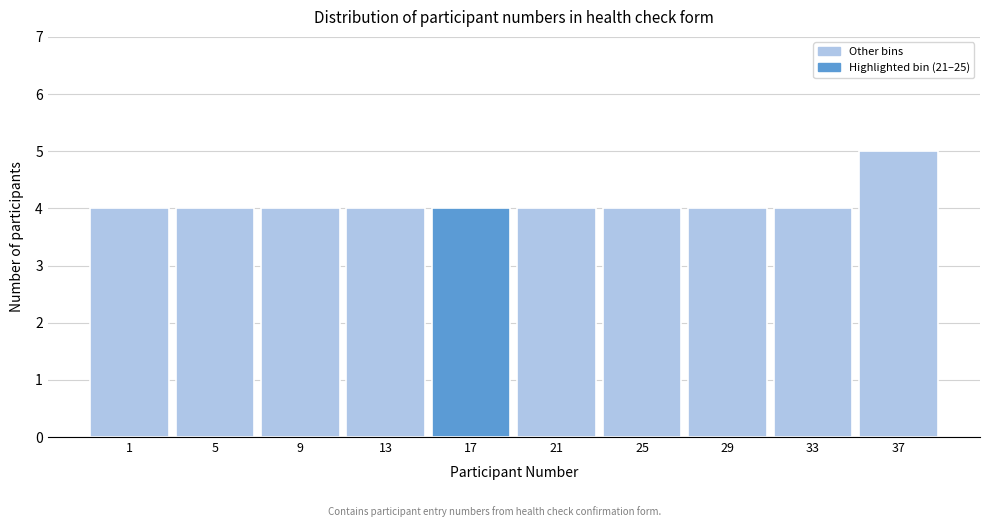

Reading left to right, extract all data points from this chart.

1=4	5=4	9=4	13=4	17=4	21=4	25=4	29=4	33=4	37=5